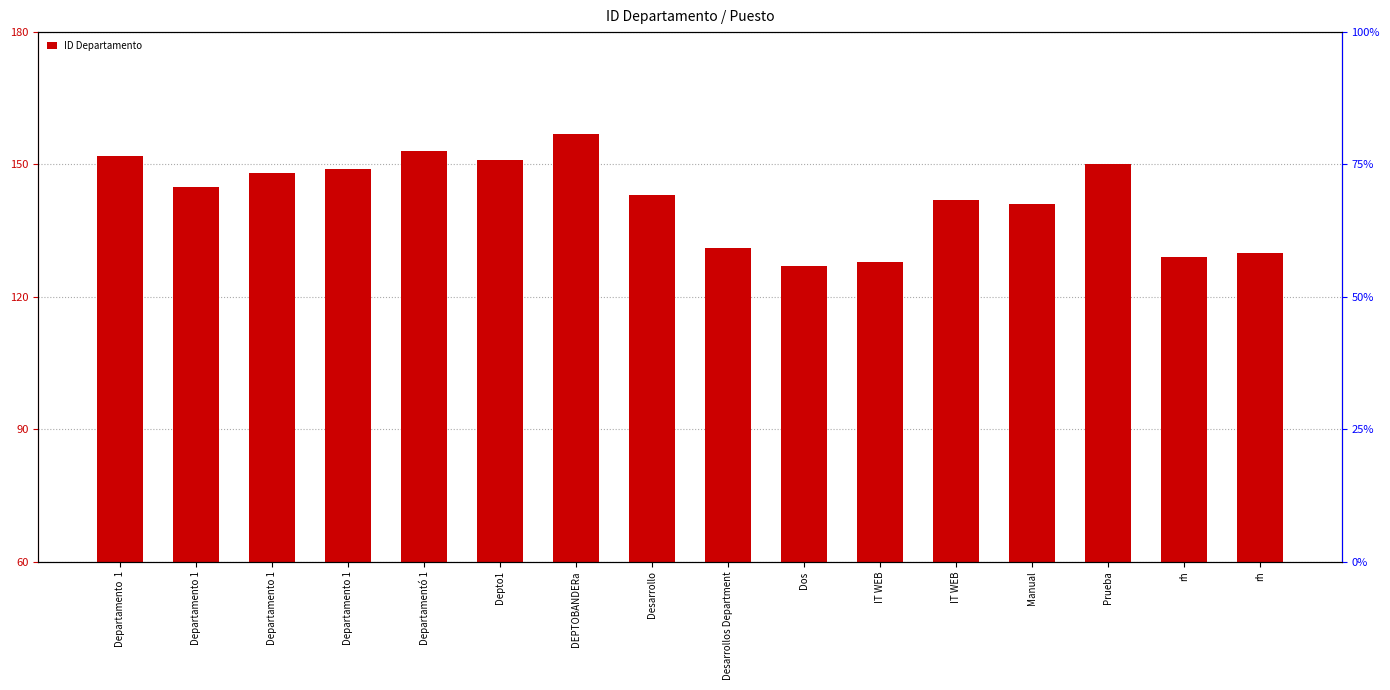

How many series are shown in this chart?

1